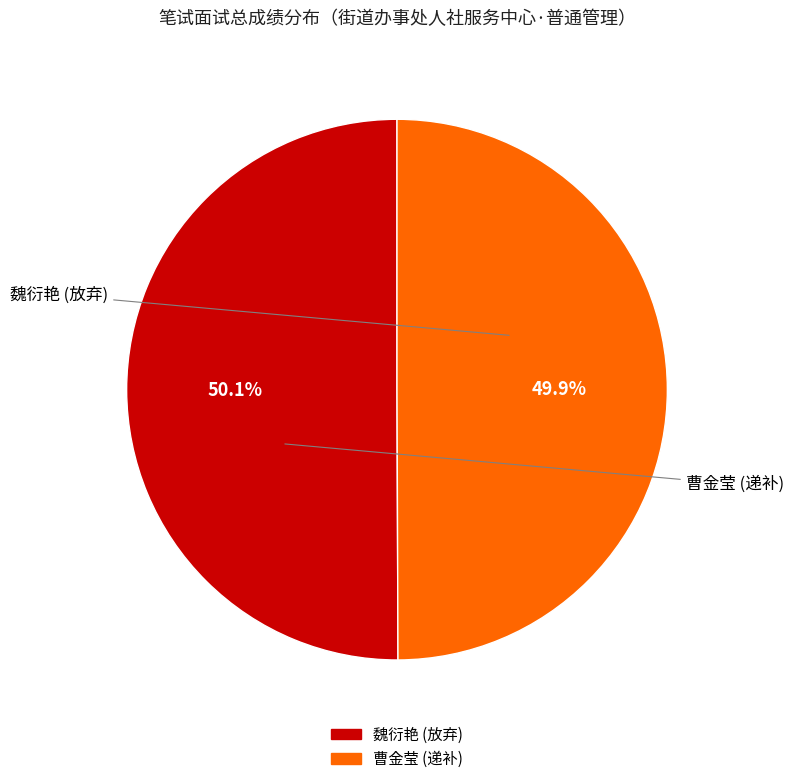

How many slices are in this pie chart?

2